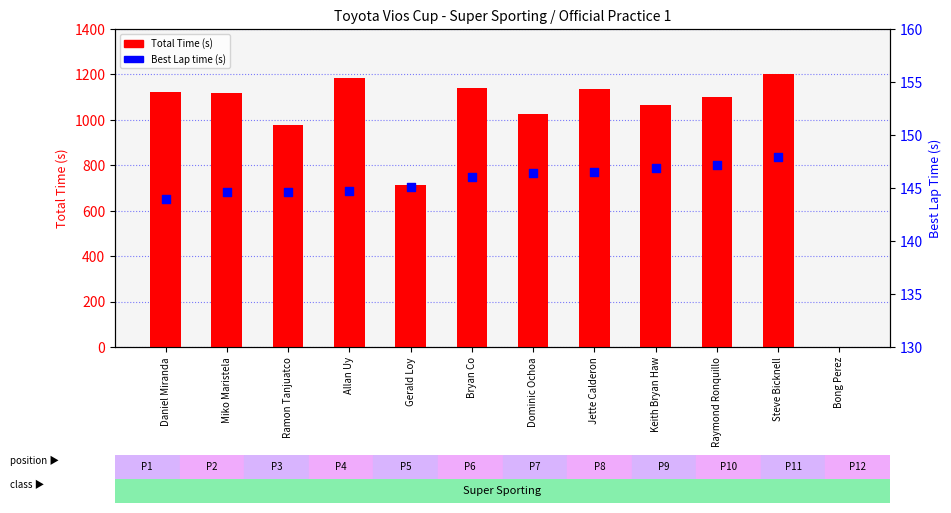

Which series has the largest total across all categories?

Total Time